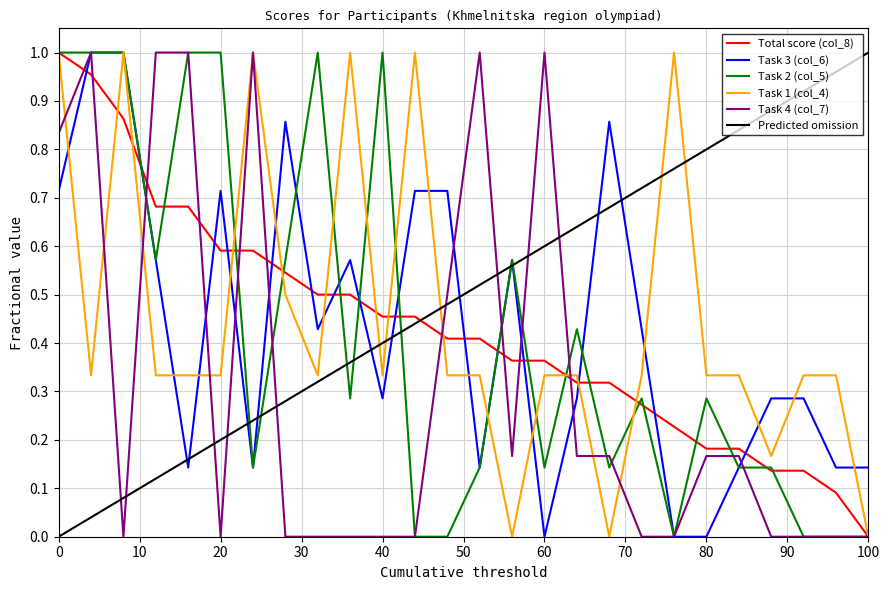

In Task 4 (col_7), how many points are higher than both neighbors (excluding endpoints)?

4